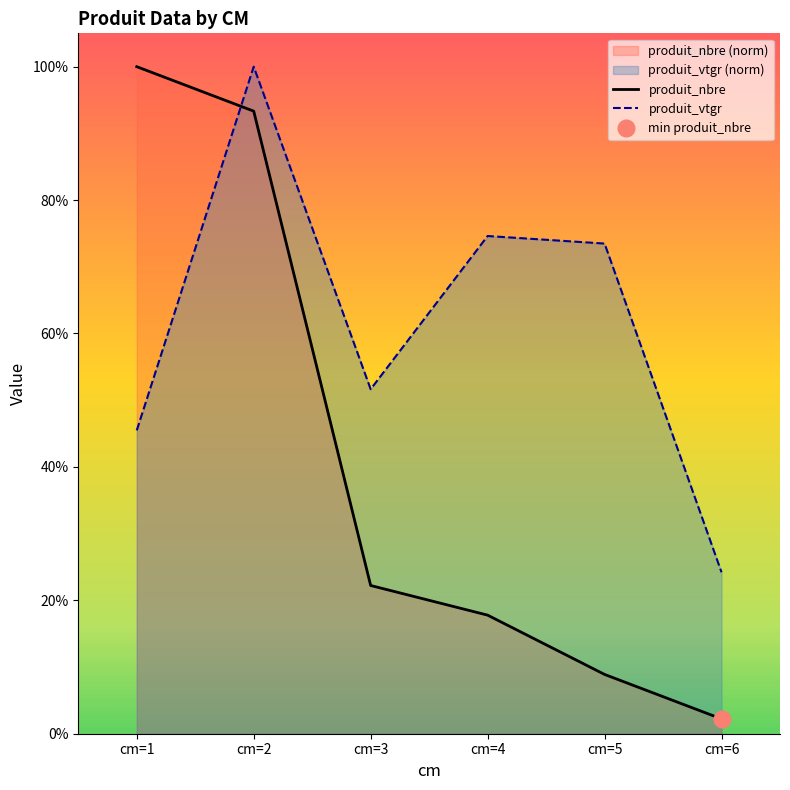

True or false: produit_vtgr and produit_nbre cross at least once.

True